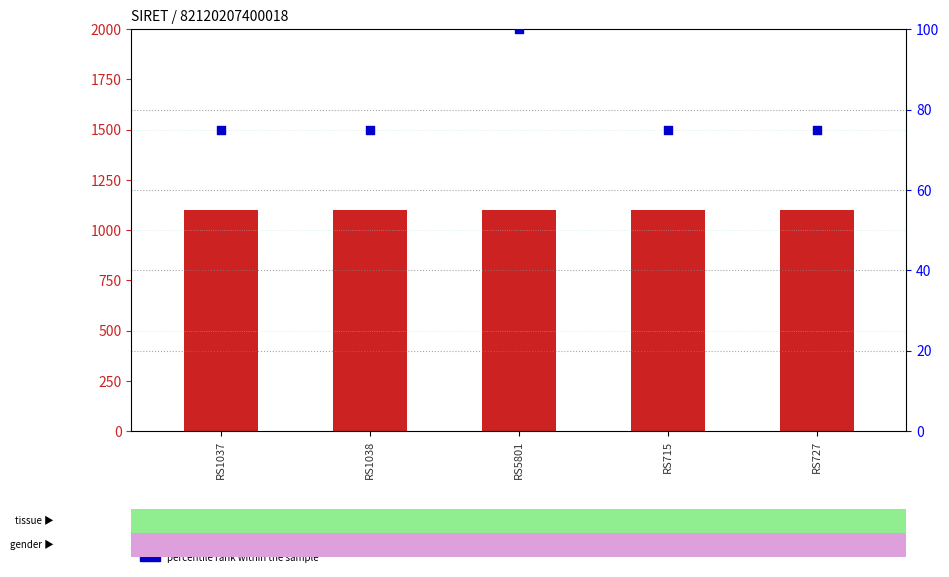

Which series reaches the maximum Y coordinate?

count